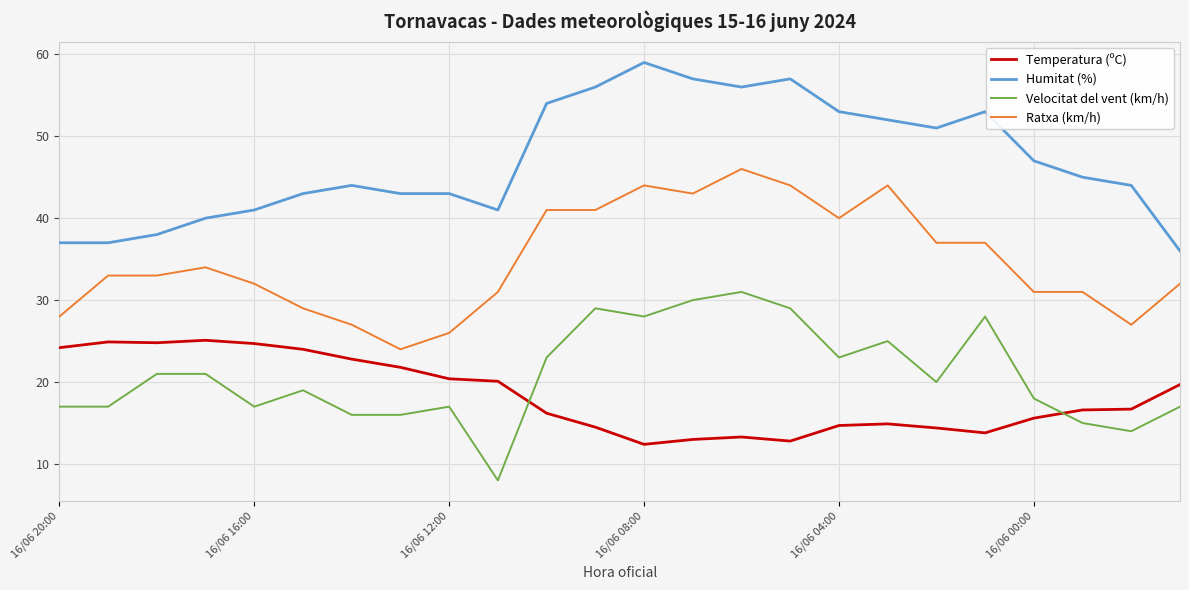

True or false: Ratxa (km/h) and Humitat (%) cross at least once.

False